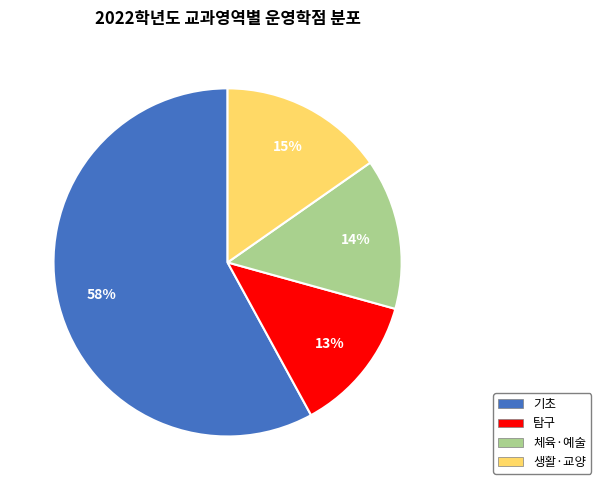

Count the number of slices in the pie.

4